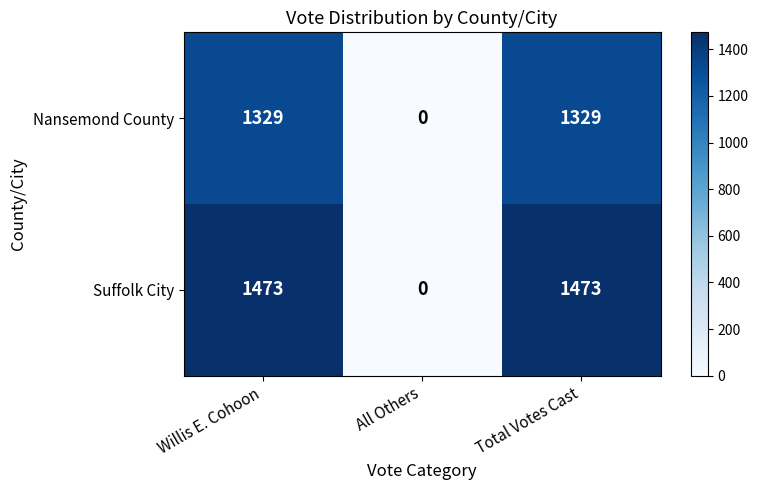

Which series has the largest total across all categories?

Suffolk City